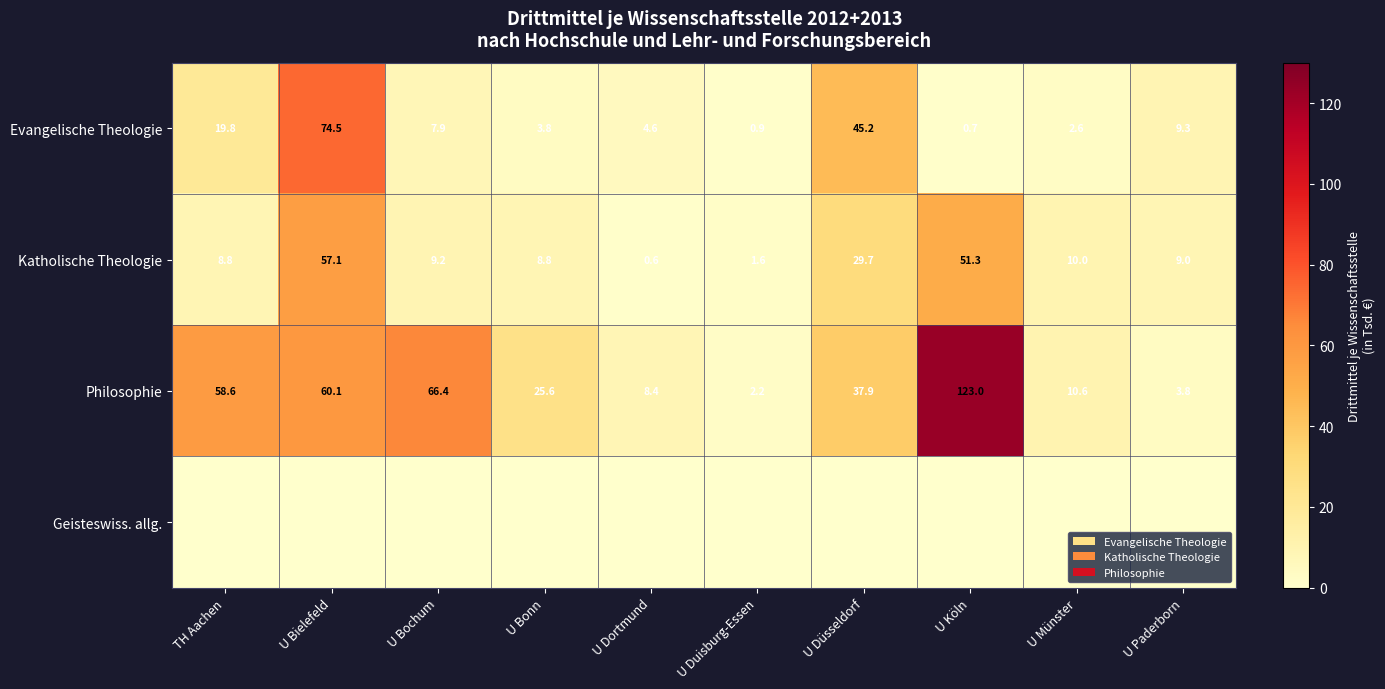

Where is Evangelische Theologie nearest to the value 37?

U Düsseldorf